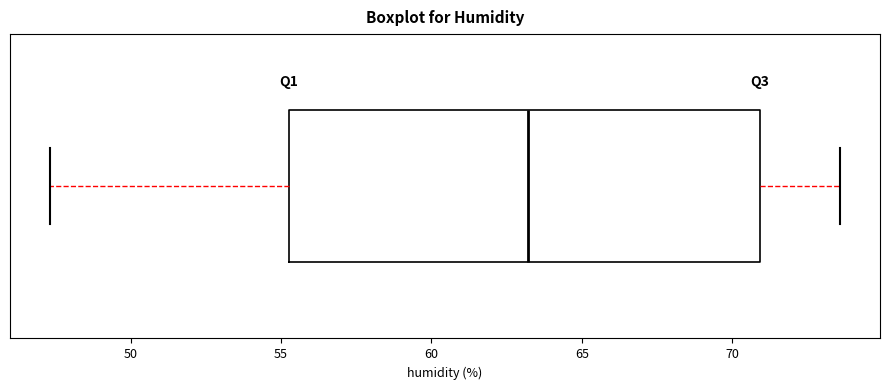

Read this box plot against the x-axis: the position of the median line, the range covered by the box, and the ends of both whiskers. The values are not printed on the chart, so give them approximately, as read against the axis.

median 63.0, box 55.5 to 71.0, whiskers 47.5 to 73.5